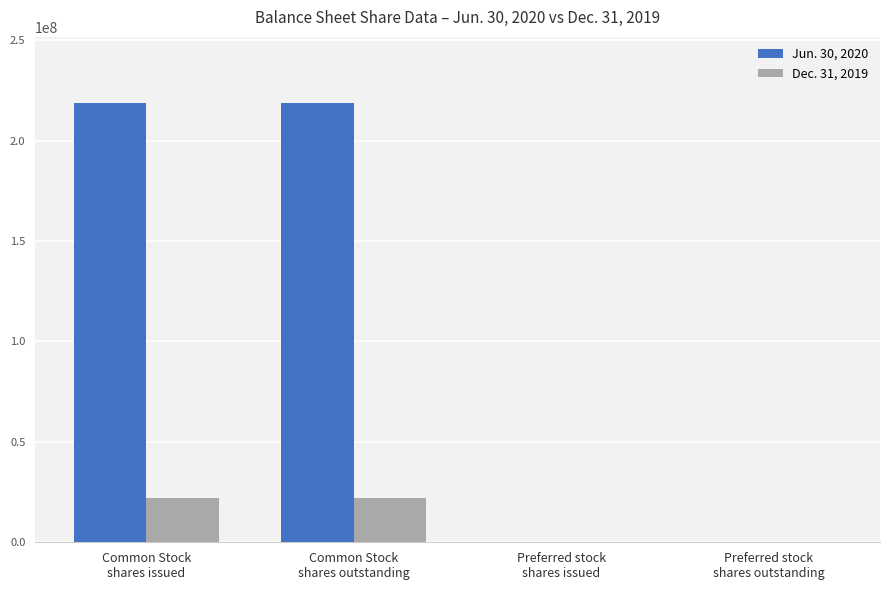

What are all the series names shown in the legend?

Jun. 30, 2020, Dec. 31, 2019